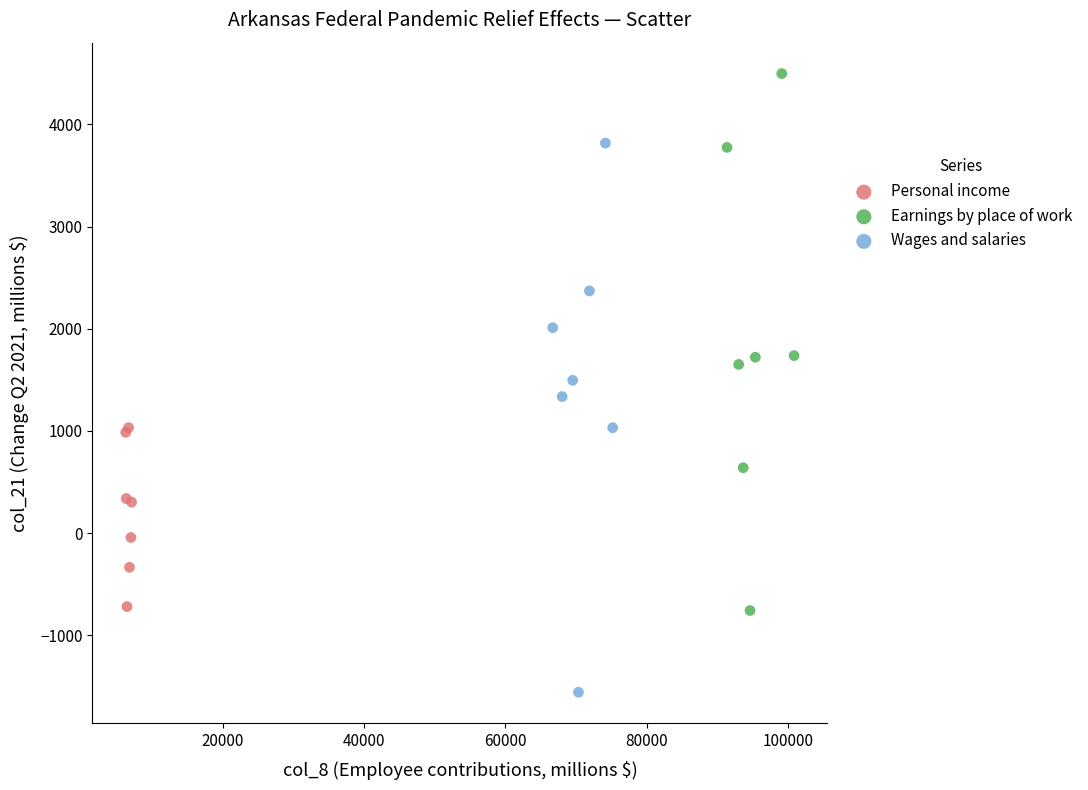

Which series contains the lowest Y value?

Wages and salaries